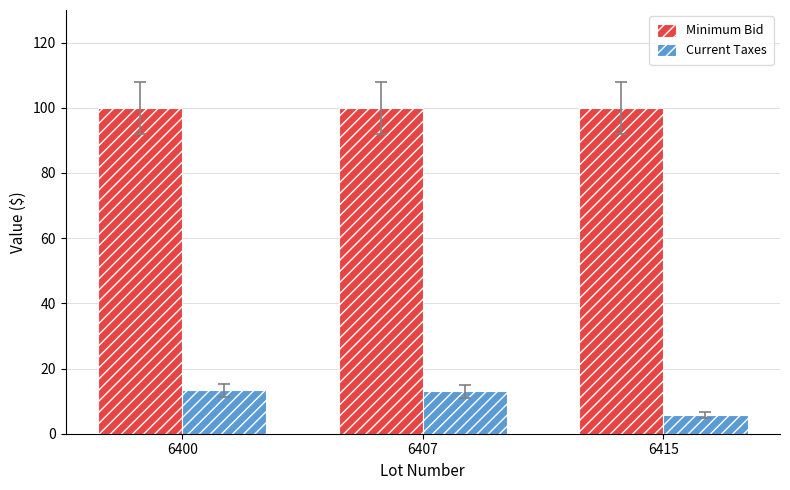

Which series has the largest total across all categories?

Minimum Bid